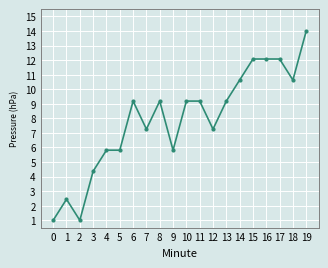

What is the minimum value shown in the chart?

1.0